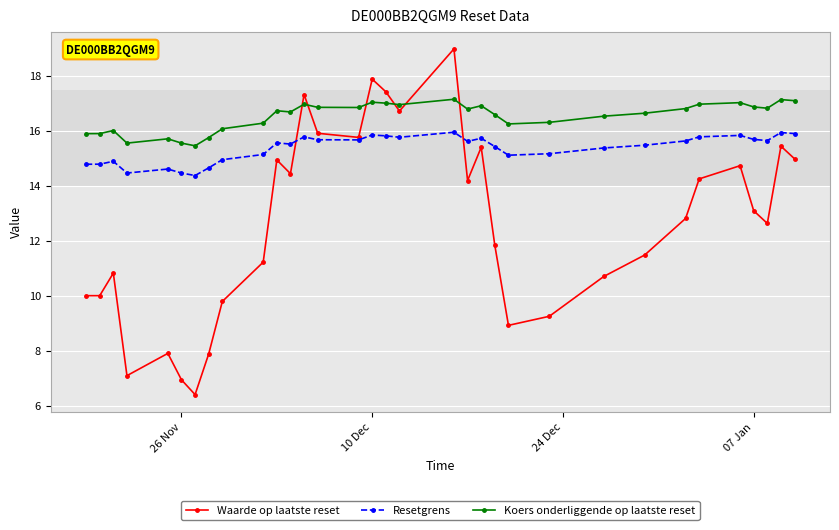

Rank the series by their average value, from lowest to highest.

Waarde op laatste reset, Resetgrens, Koers onderliggende op laatste reset